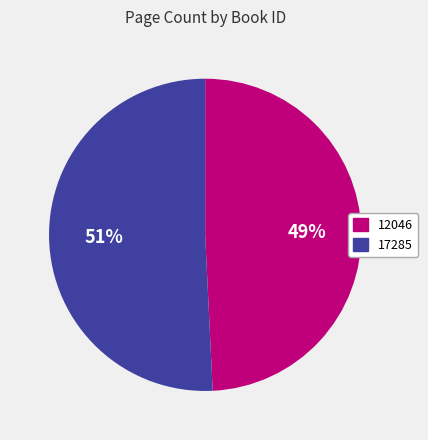

Which category accounts for the majority?

17285